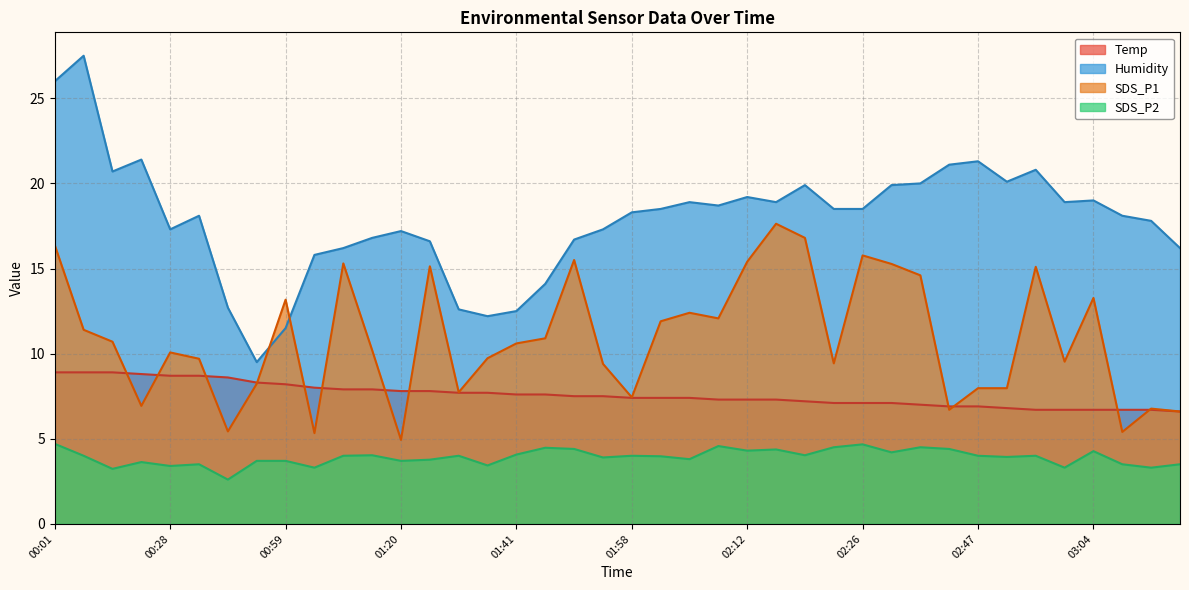

Where is the first local maximum for Humidity?

00:04